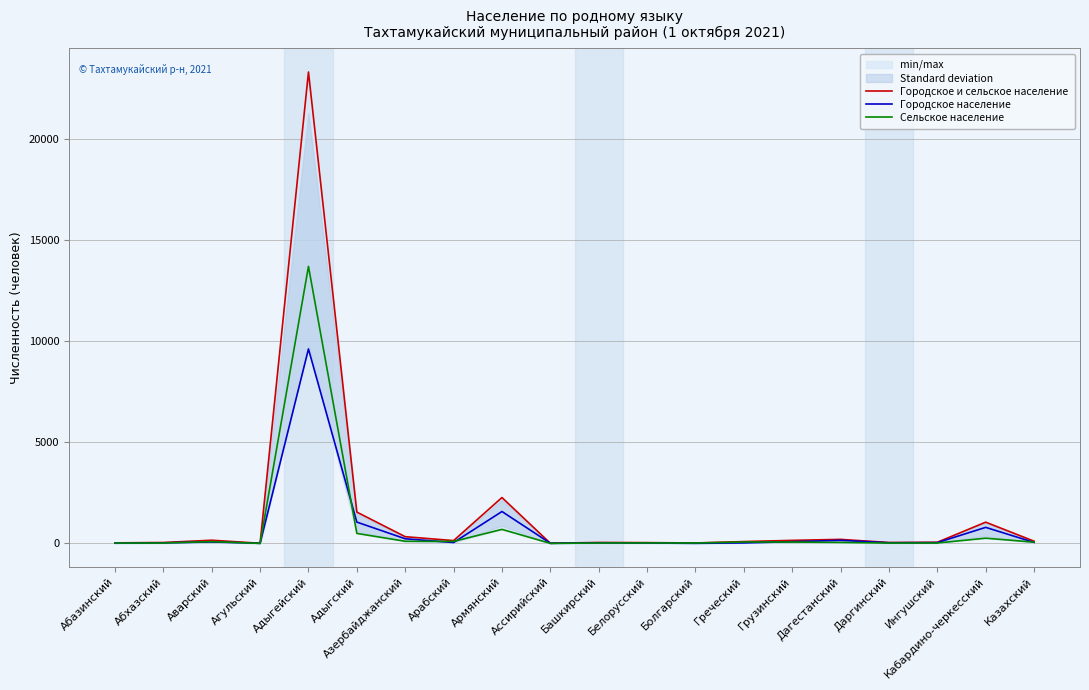

Does the chart display data point markers on the line(s)?

No